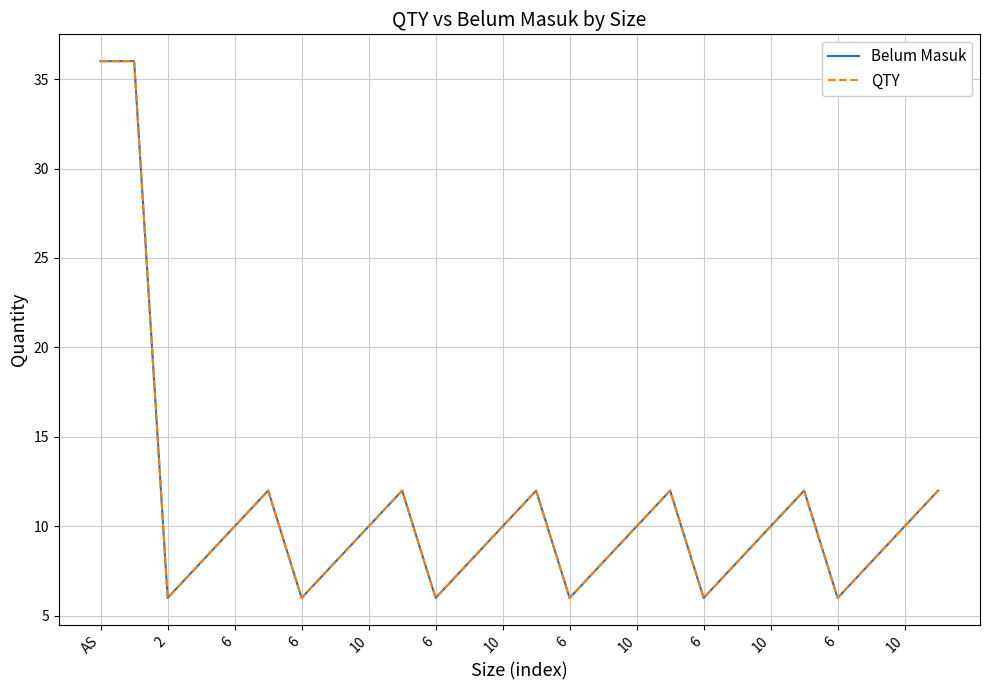

Is this an area chart (filled region under the line)?

No